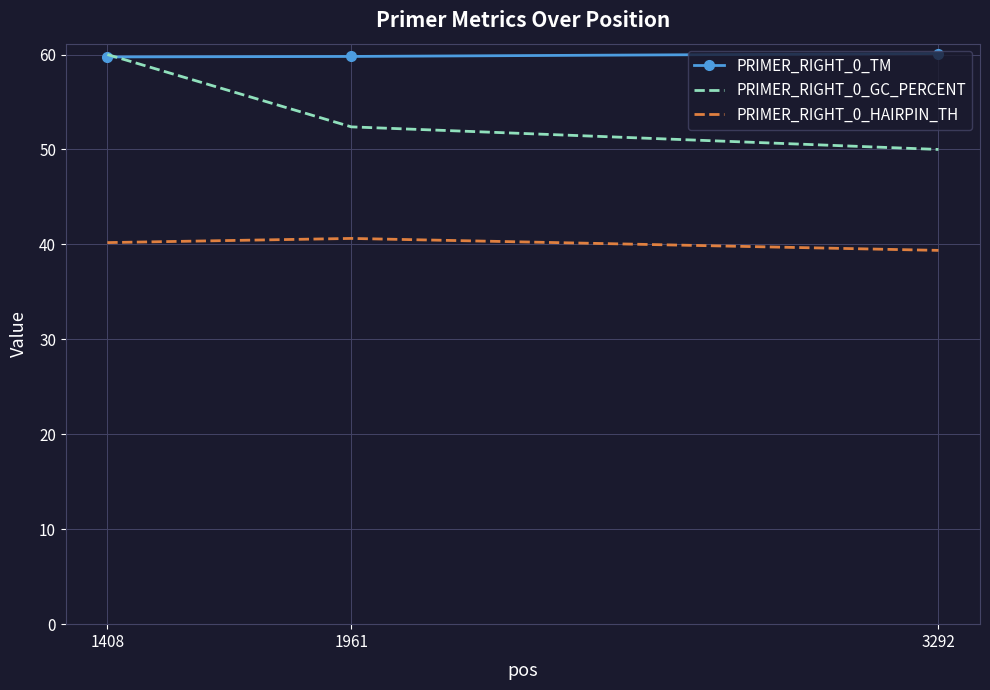

The PRIMER_RIGHT_0_HAIRPIN_TH series shows 40.6 at 1961. True or false?

True